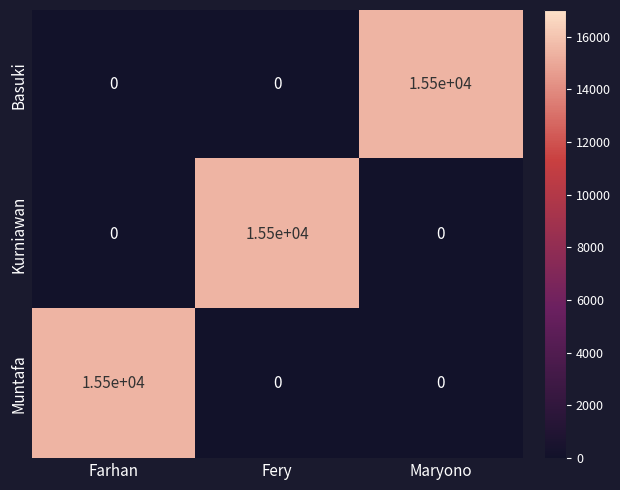

At how many categories does at least one series exceed 135?

3